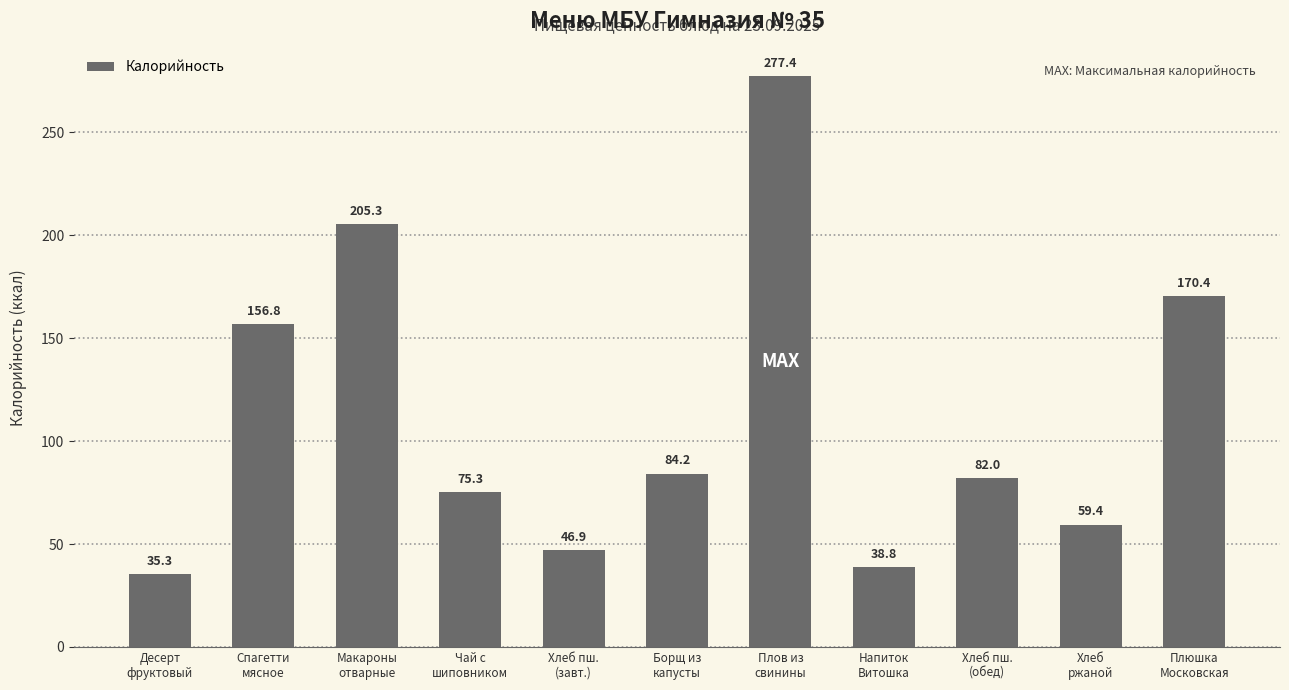

The chart shows a value of 21.7 at Десерт
фруктовый. True or false?

False